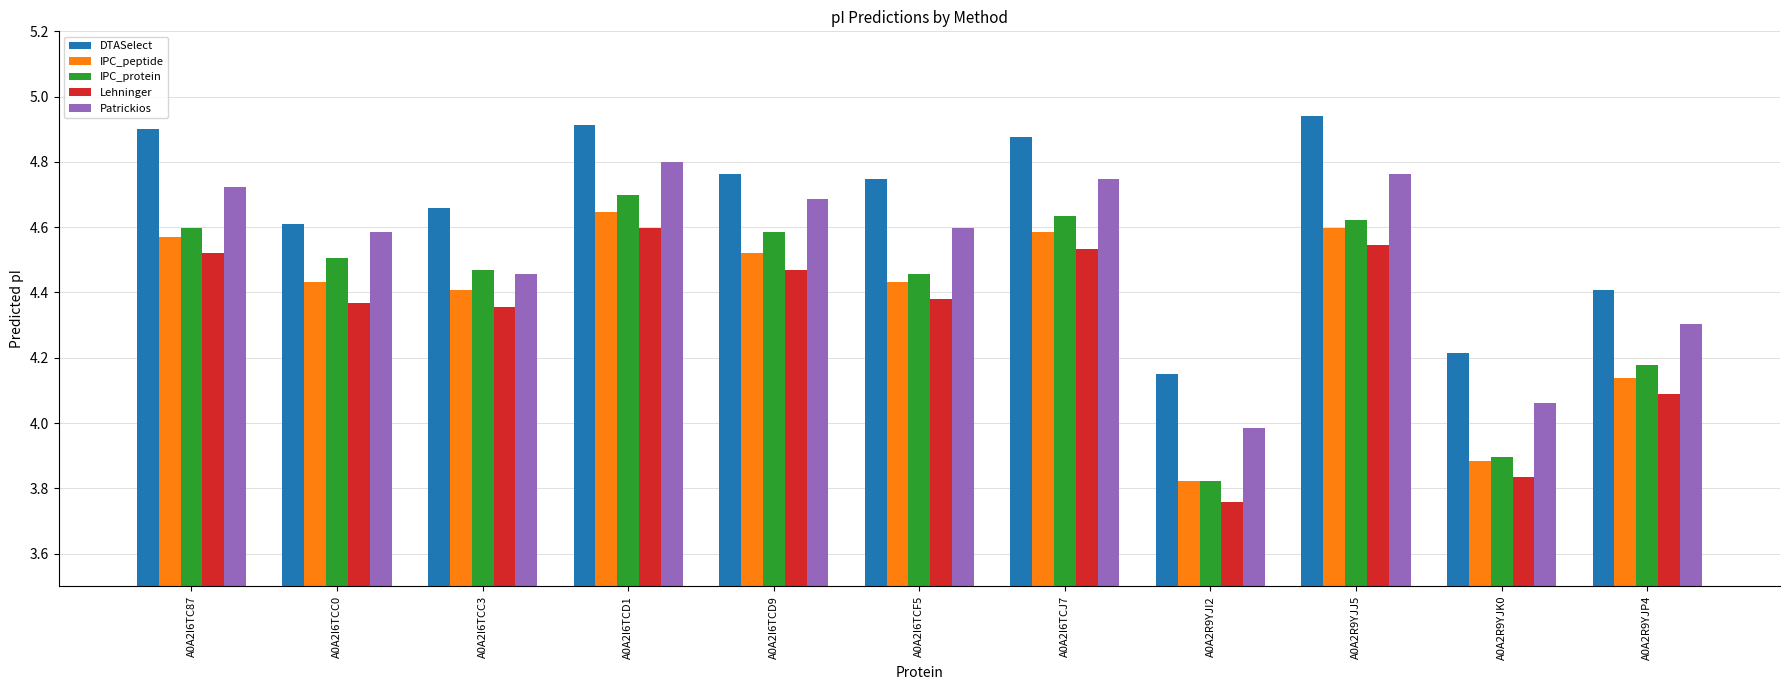

How many data points in IPC_peptide are above 4?

9